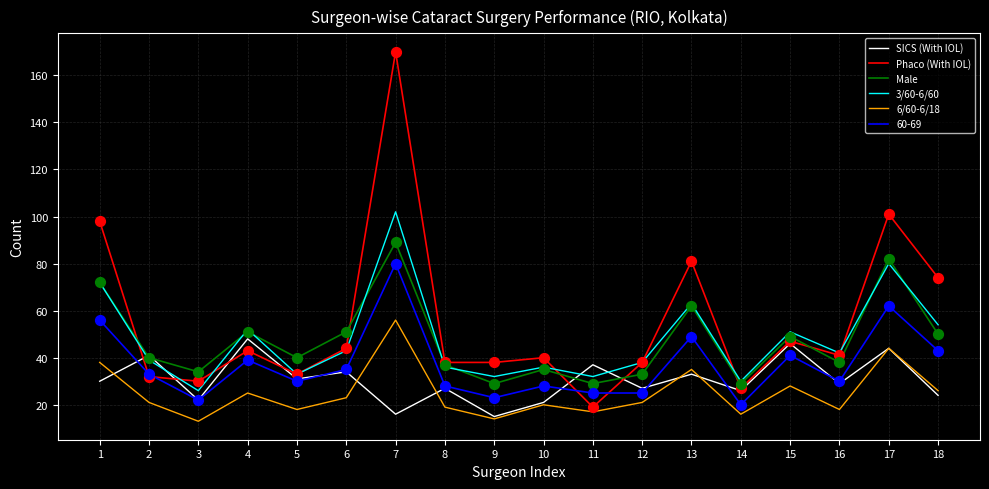

Is the value of SICS (With IOL) at 2 greater than the value of 3/60-6/60 at 2?

Yes